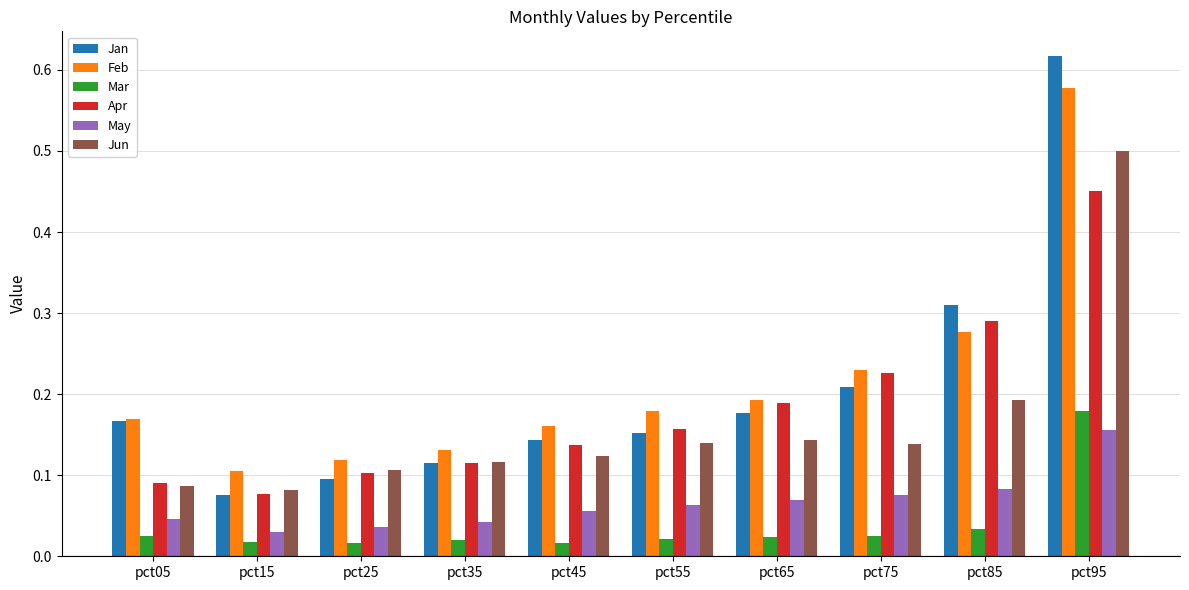

What are all the series names shown in the legend?

Jan, Feb, Mar, Apr, May, Jun